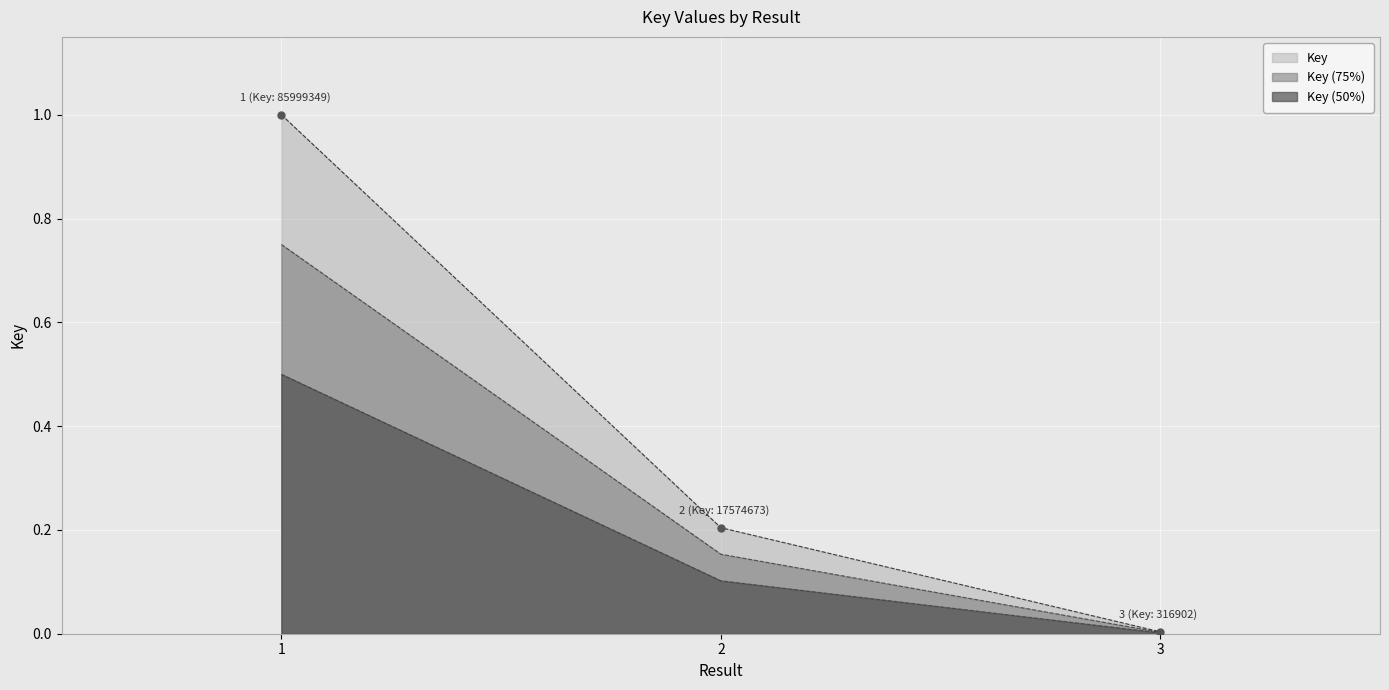

What is the average value?

0.4